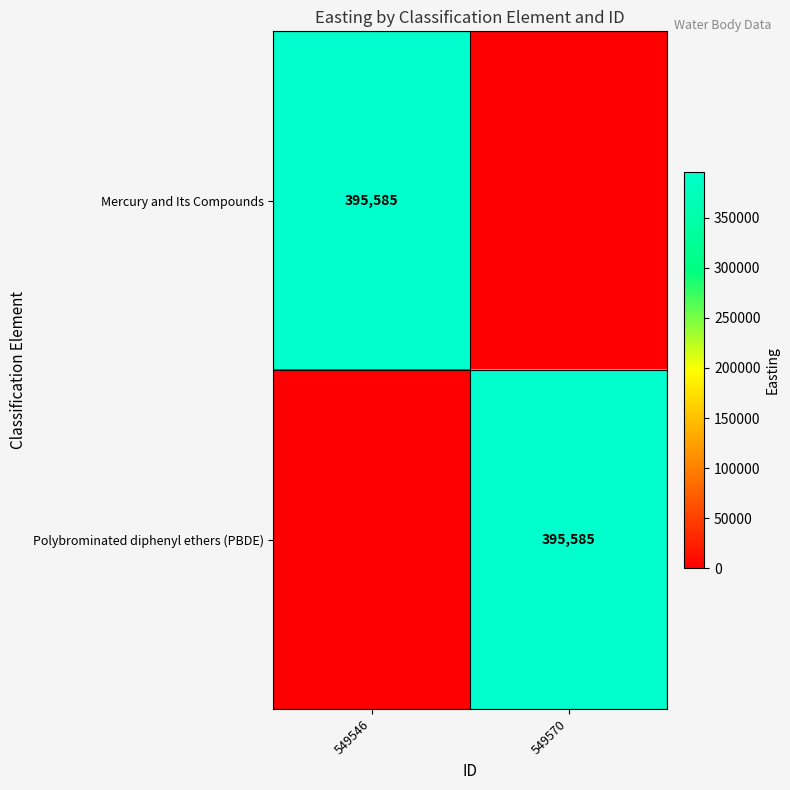

Is it true that Polybrominated diphenyl ethers (PBDE) equals 144982 at 549570?

False